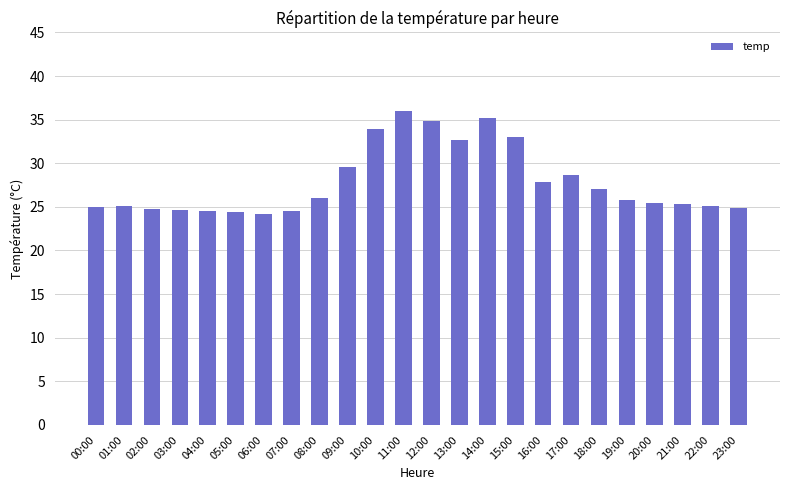

What is the change in value from 02:00 to 11:00?

+11.2